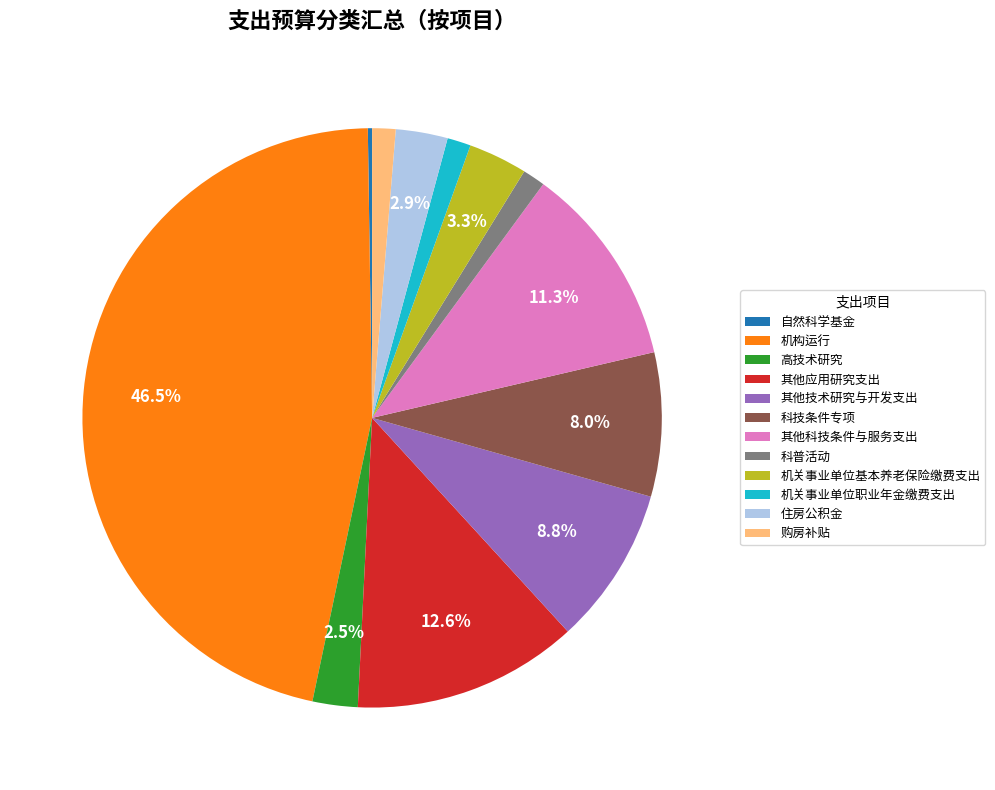

Combined, do 其他技术研究与开发支出 and 机关事业单位基本养老保险缴费支出 account for over 50%?

No